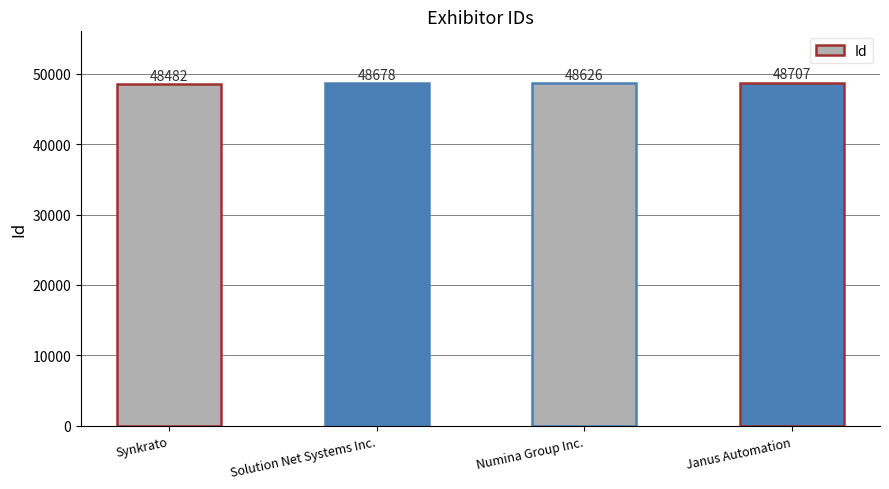

Reading right to left, what are all the values shown in this chart?

48707	48626	48678	48482